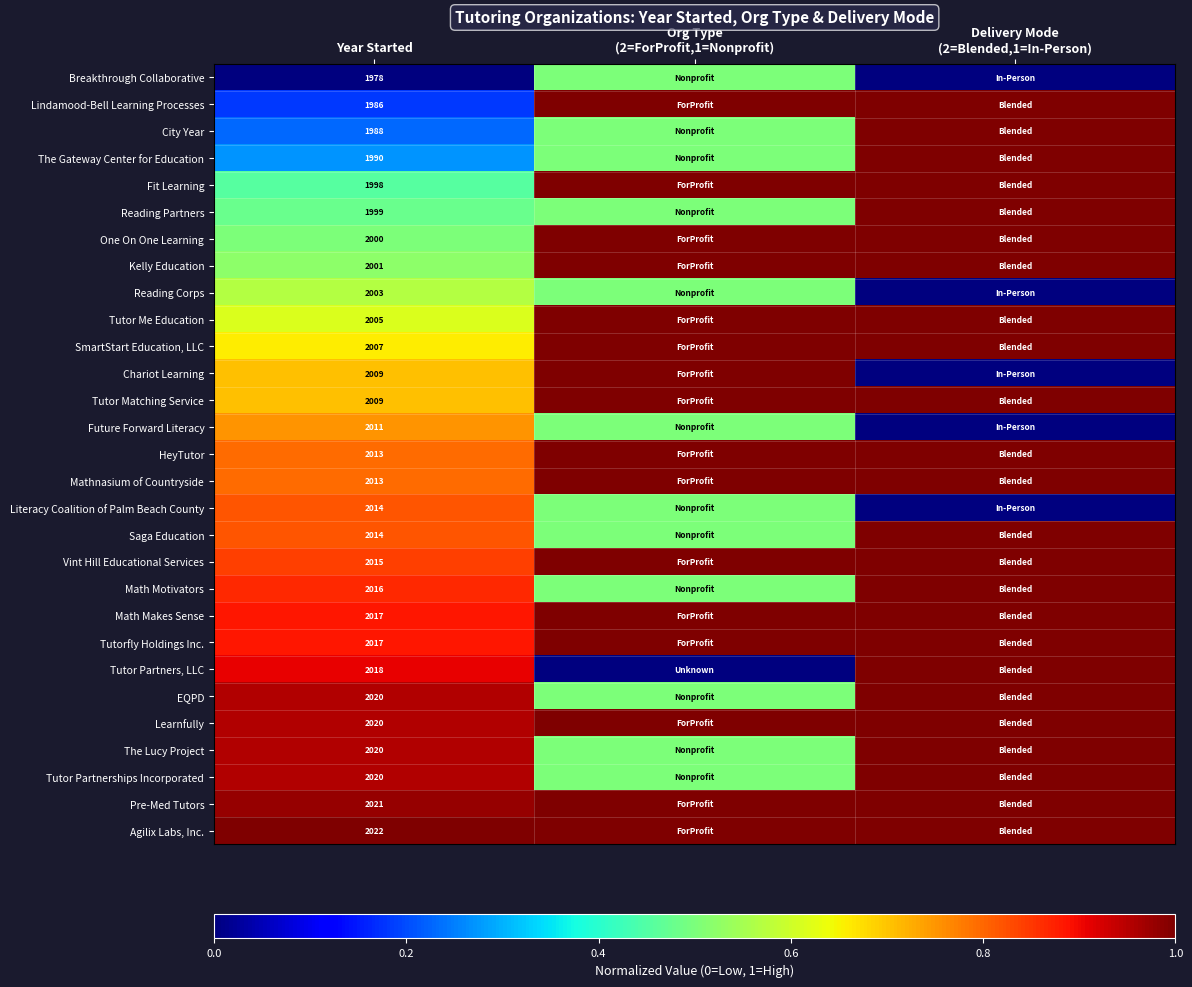

What is the total value across all series at Year Started?

58244.0